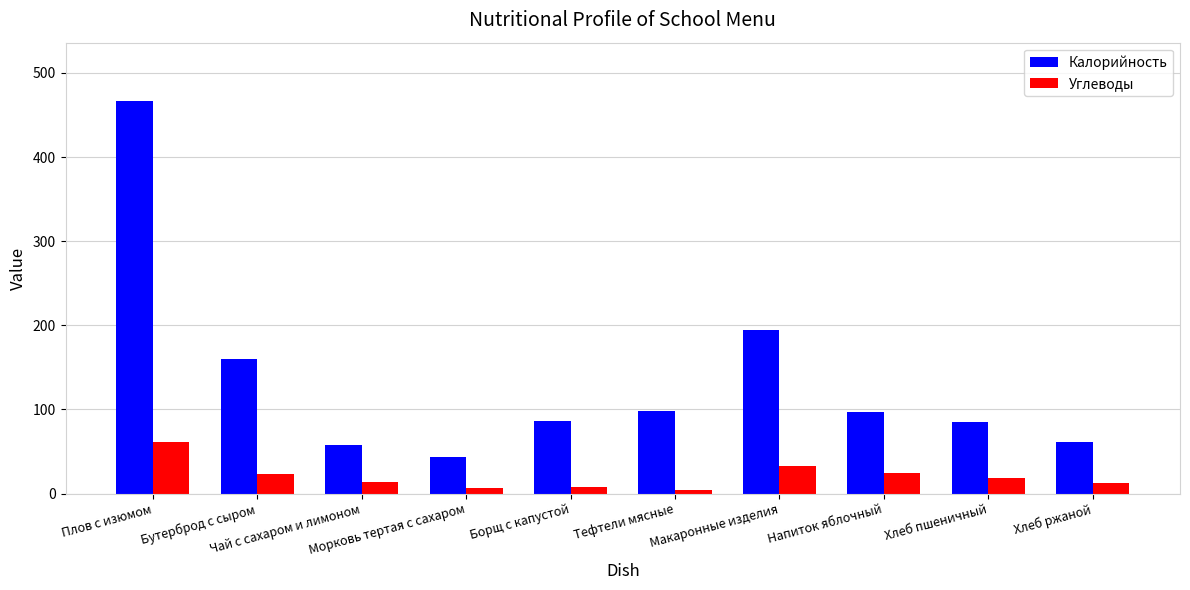

How many bars are there in total?

20